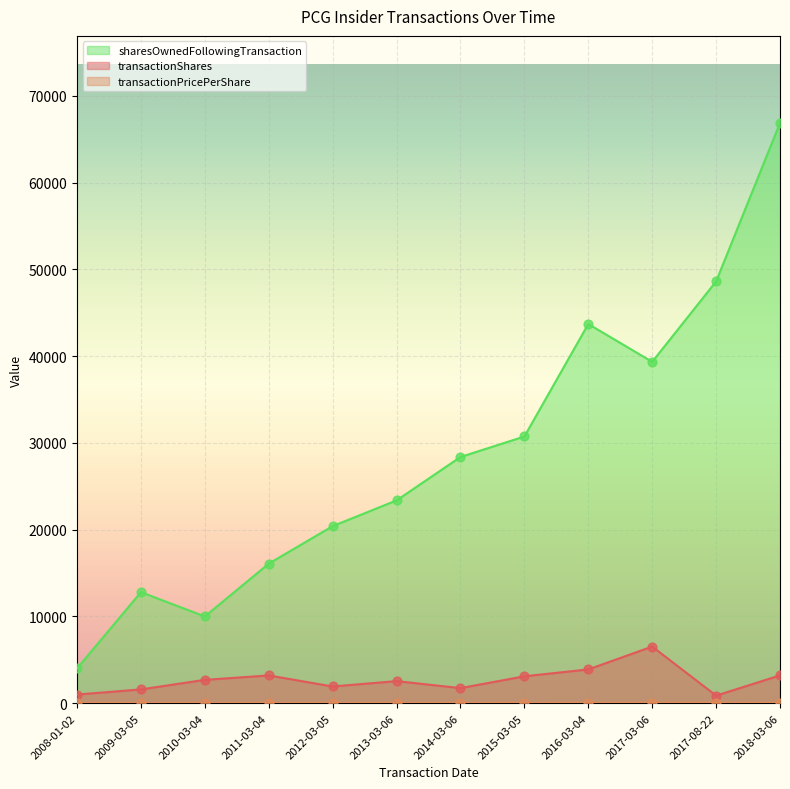

Which series has the largest total across all categories?

sharesOwnedFollowingTransaction